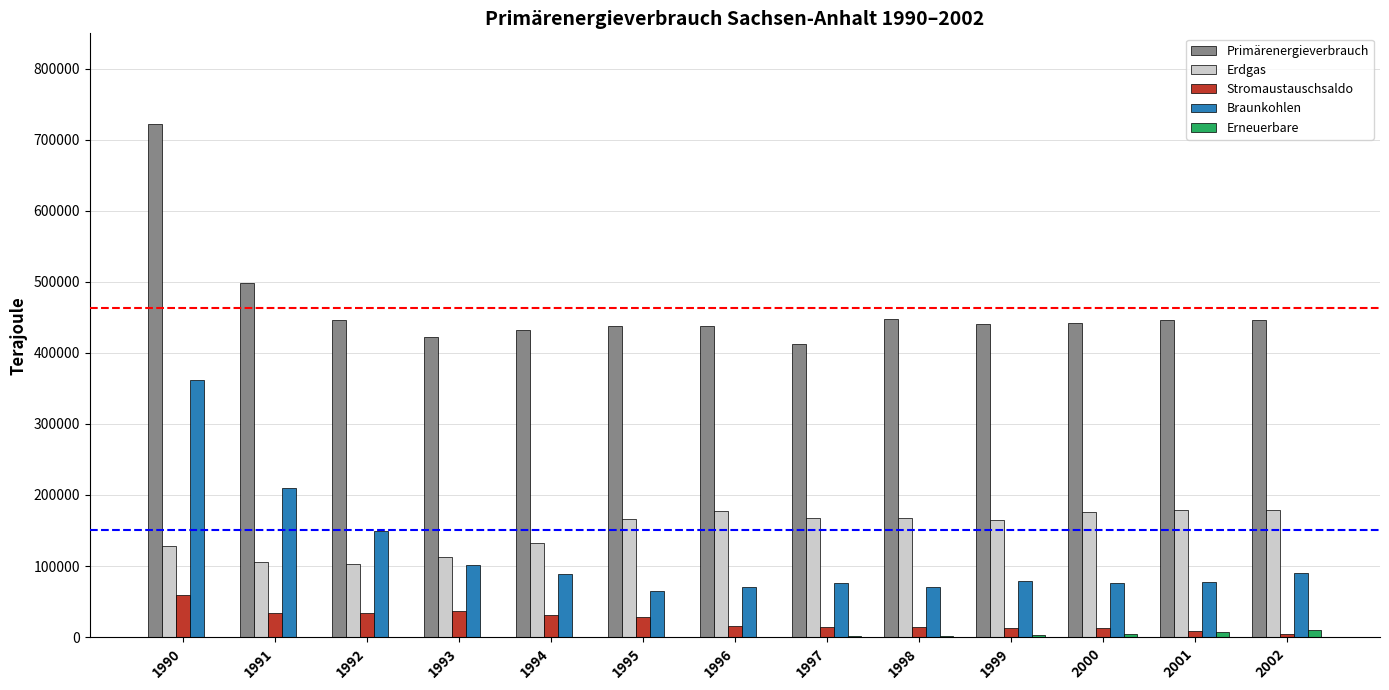

What is the sum of all Erneuerbare values?

31013